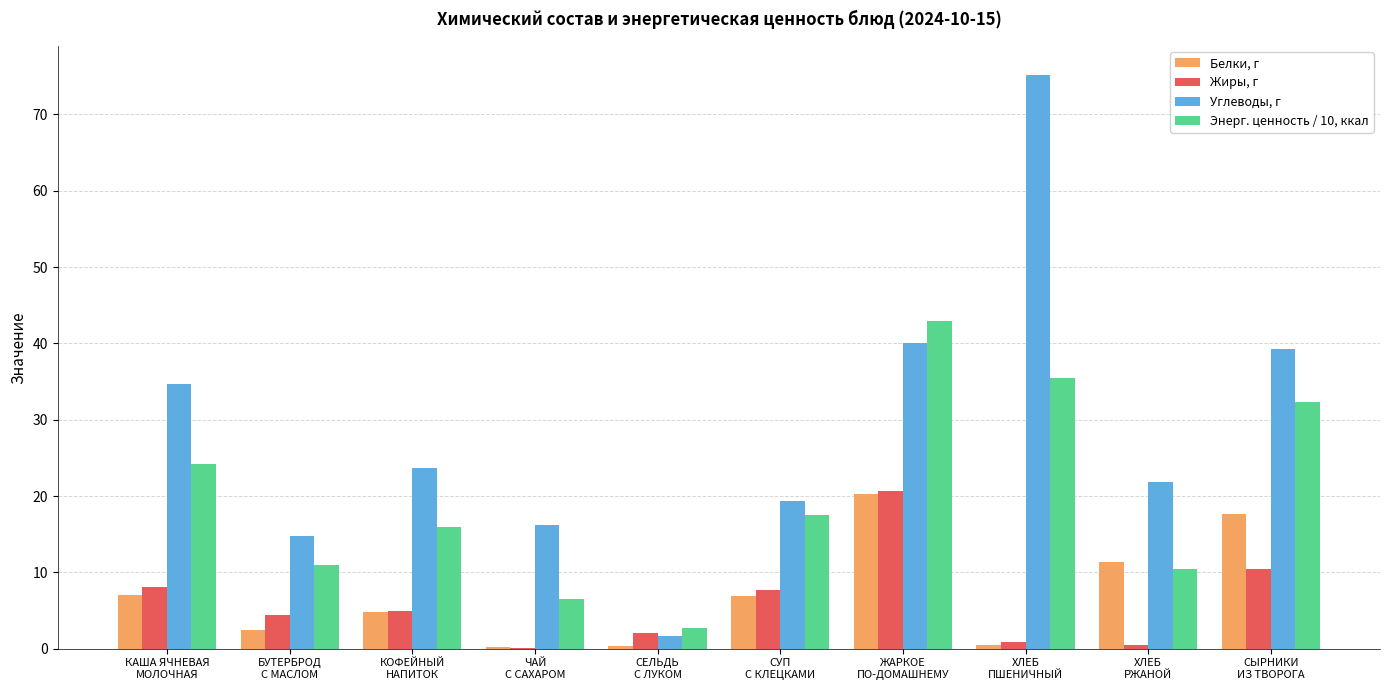

What is the approximate value of Углеводы, г at КАША ЯЧНЕВАЯ
МОЛОЧНАЯ?

34.7